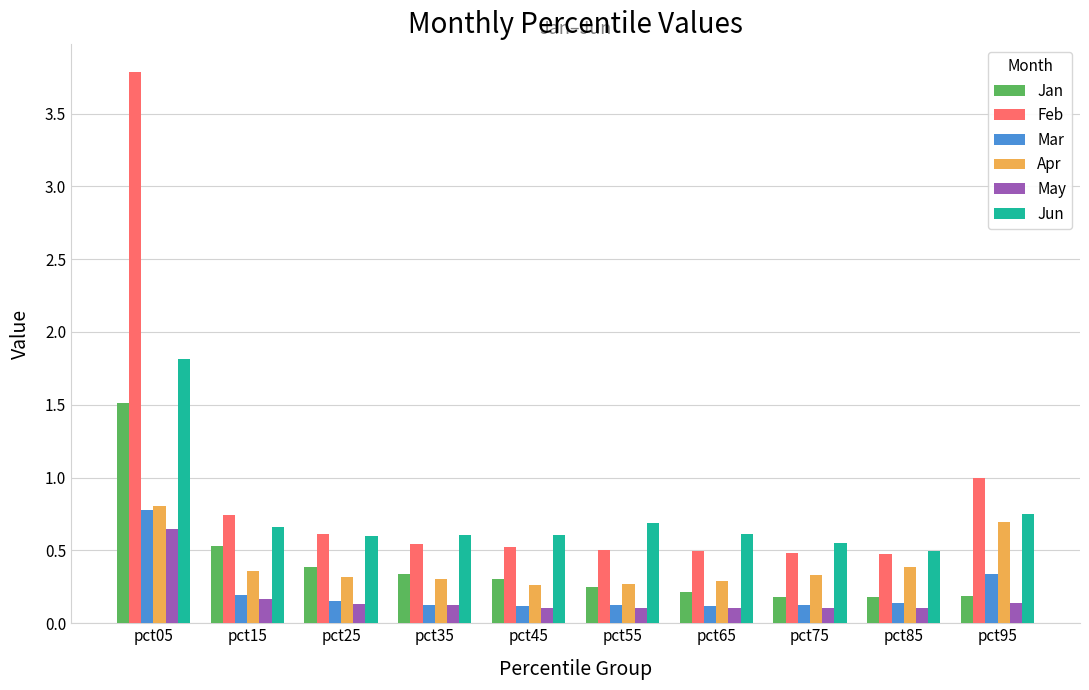

Is it true that Jun equals 0.9 at pct25?

False